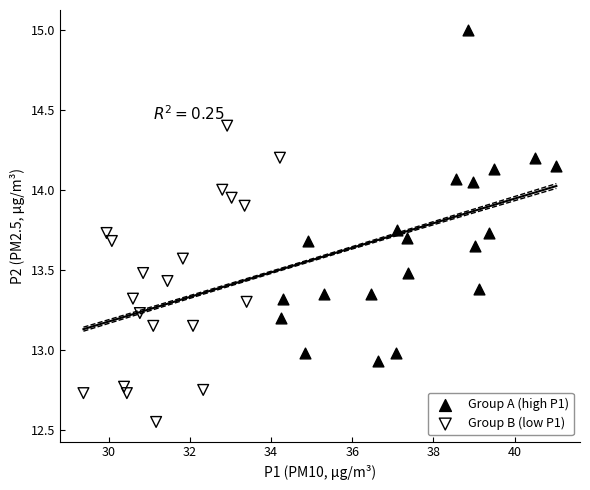

Which series has the largest Y range (max minus min)?

Group A (high P1)